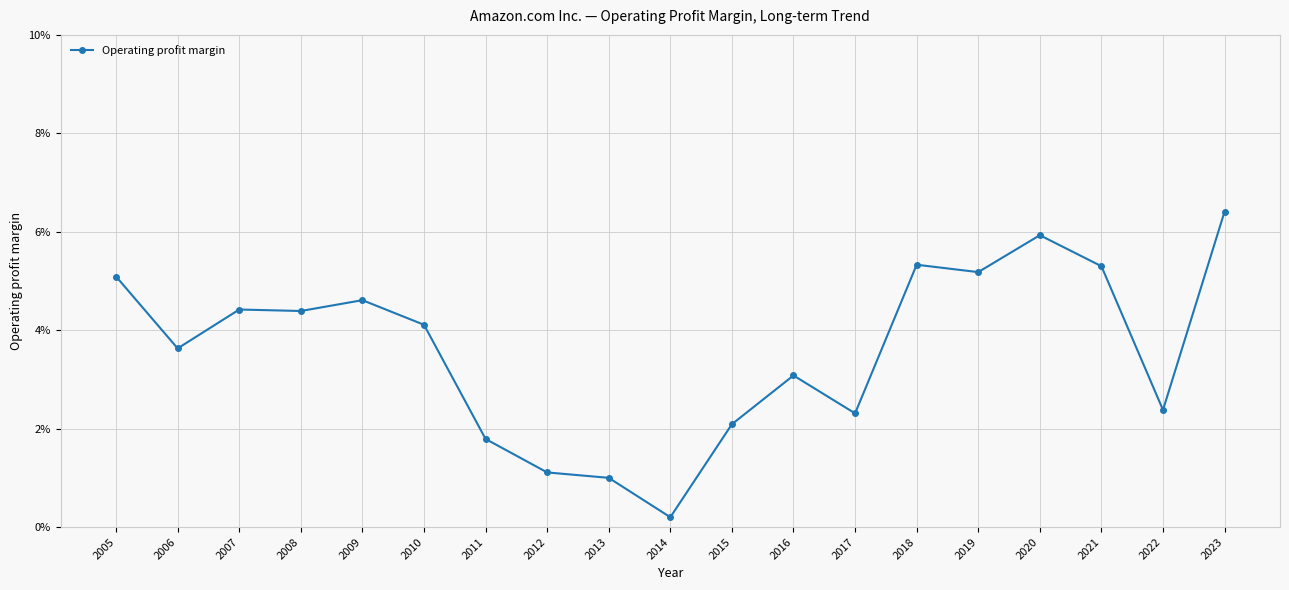

What is the approximate value at 2011?

1.8